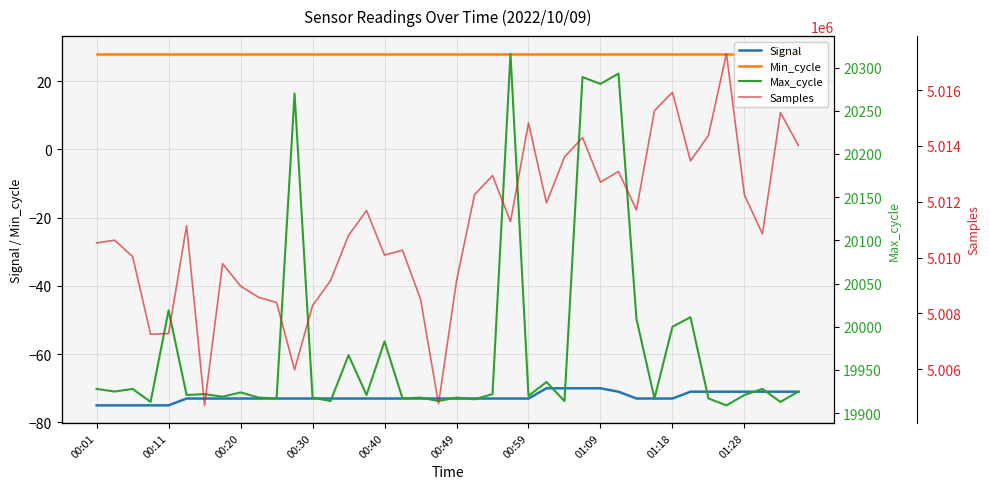

What is the smallest value displayed?

-75